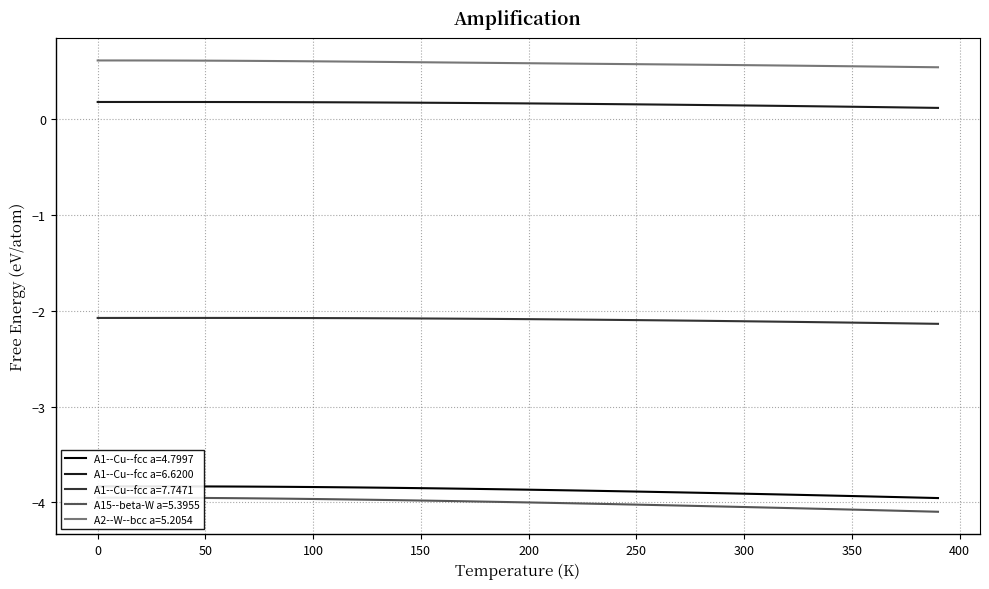

True or false: A1--Cu--fcc a=6.6200 and A2--W--bcc a=5.2054 intersect in this chart.

False